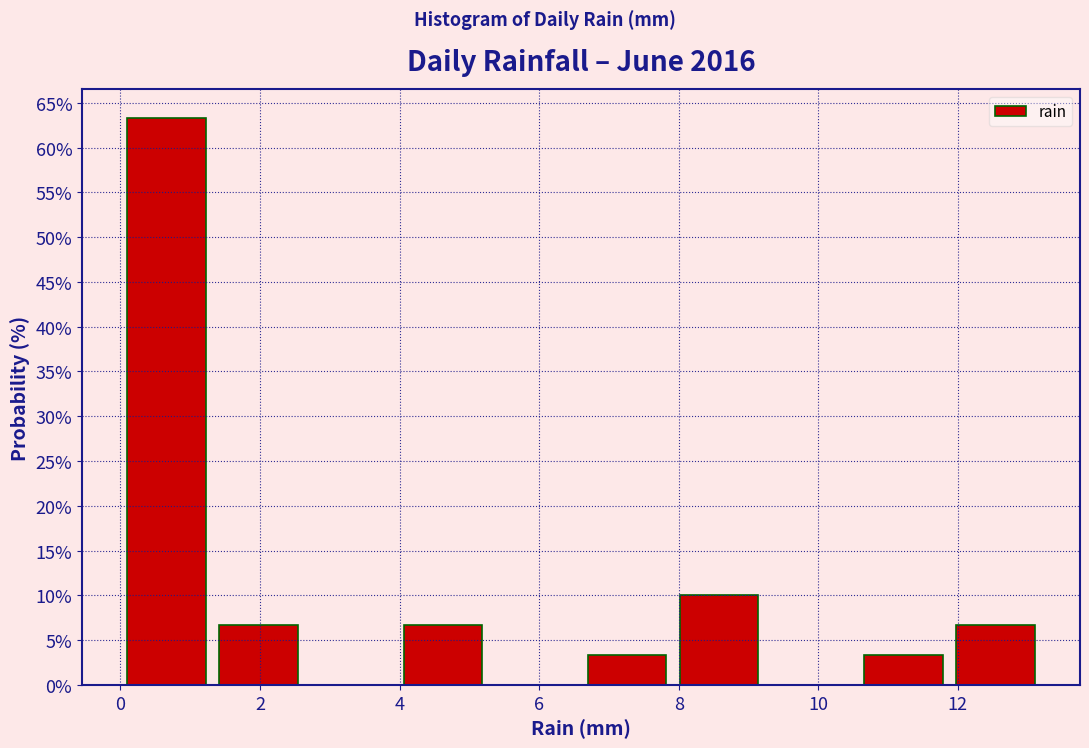

Reading left to right, transcribe this chart: for each bar, give the range it covers on the x-axis and its height. Neither the bar edges nor the heights are printed on the chart, so give them approximately, as read against the axes.

0.00 to 1.32: 63.5
1.32 to 2.64: 6.5
2.64 to 3.96: 0
3.96 to 5.28: 6.5
5.28 to 6.60: 0
6.60 to 7.92: 3.5
7.92 to 9.24: 10.0
9.24 to 10.56: 0
10.56 to 11.88: 3.5
11.88 to 13.20: 6.5